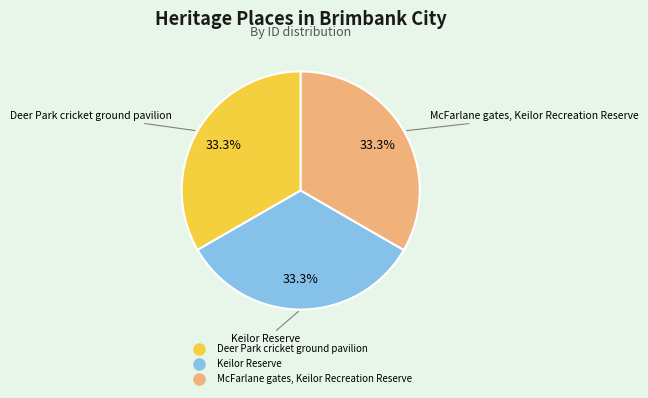

Does Keilor Reserve represent more than half of the total?

No